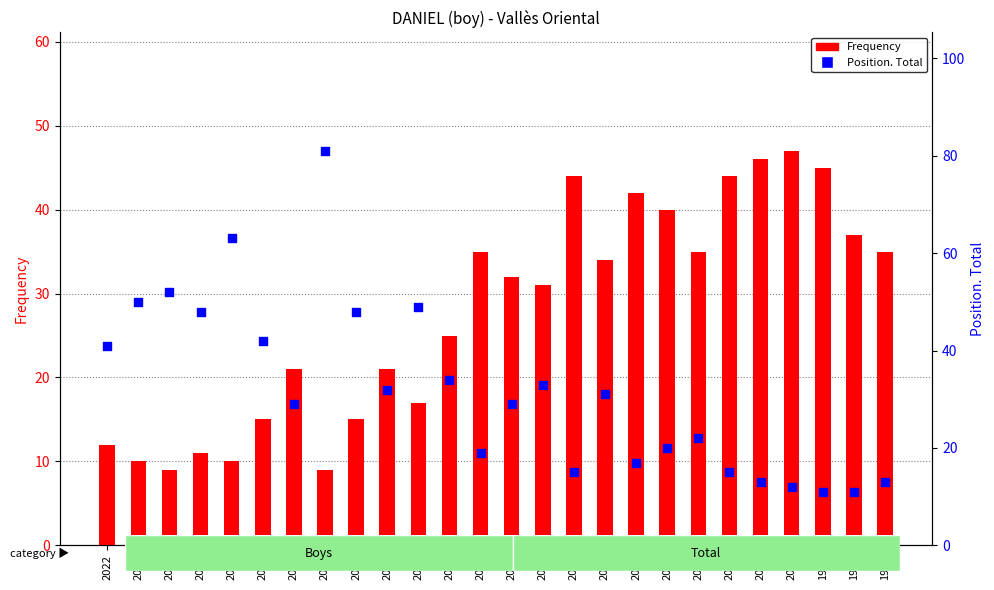

Which series has the largest Y range (max minus min)?

Position. Total